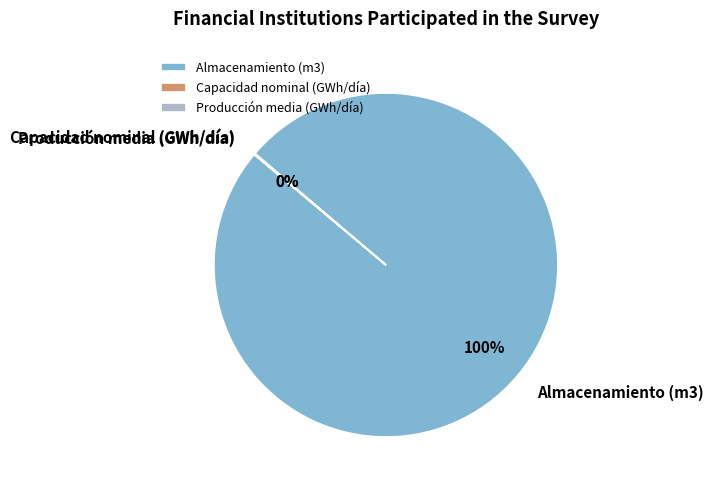

To the nearest percent, what is the difference between the largest and smallest slice percentages?

100%